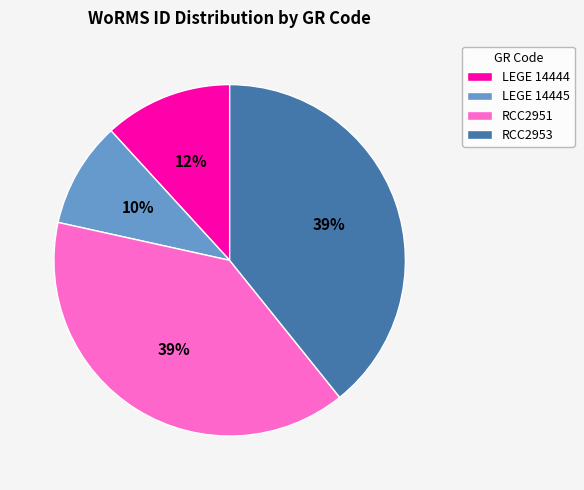

Combined, do RCC2951 and LEGE 14444 account for over 50%?

Yes